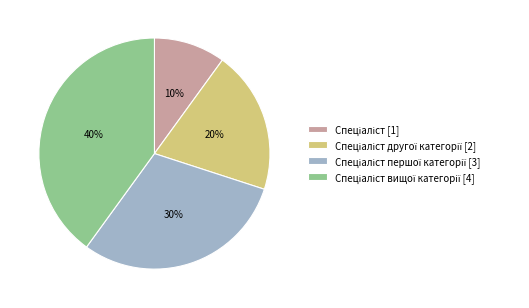

To the nearest percent, what is the difference between the largest and smallest slice percentages?

30%